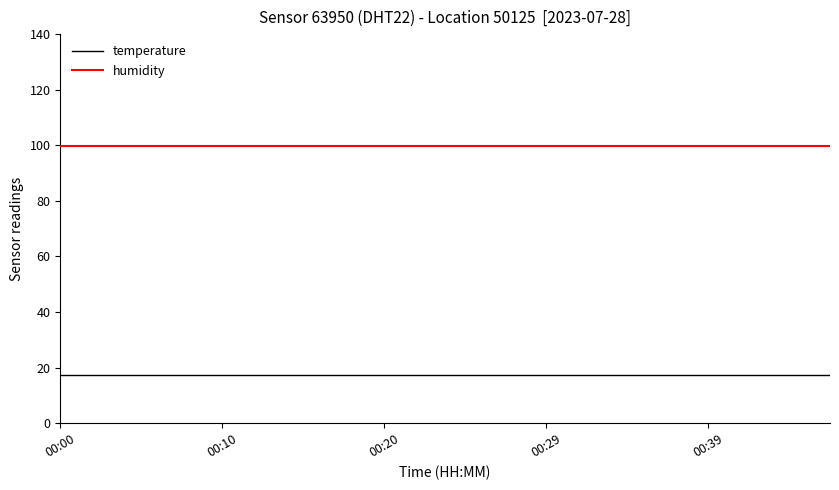

True or false: temperature and humidity cross at least once.

False